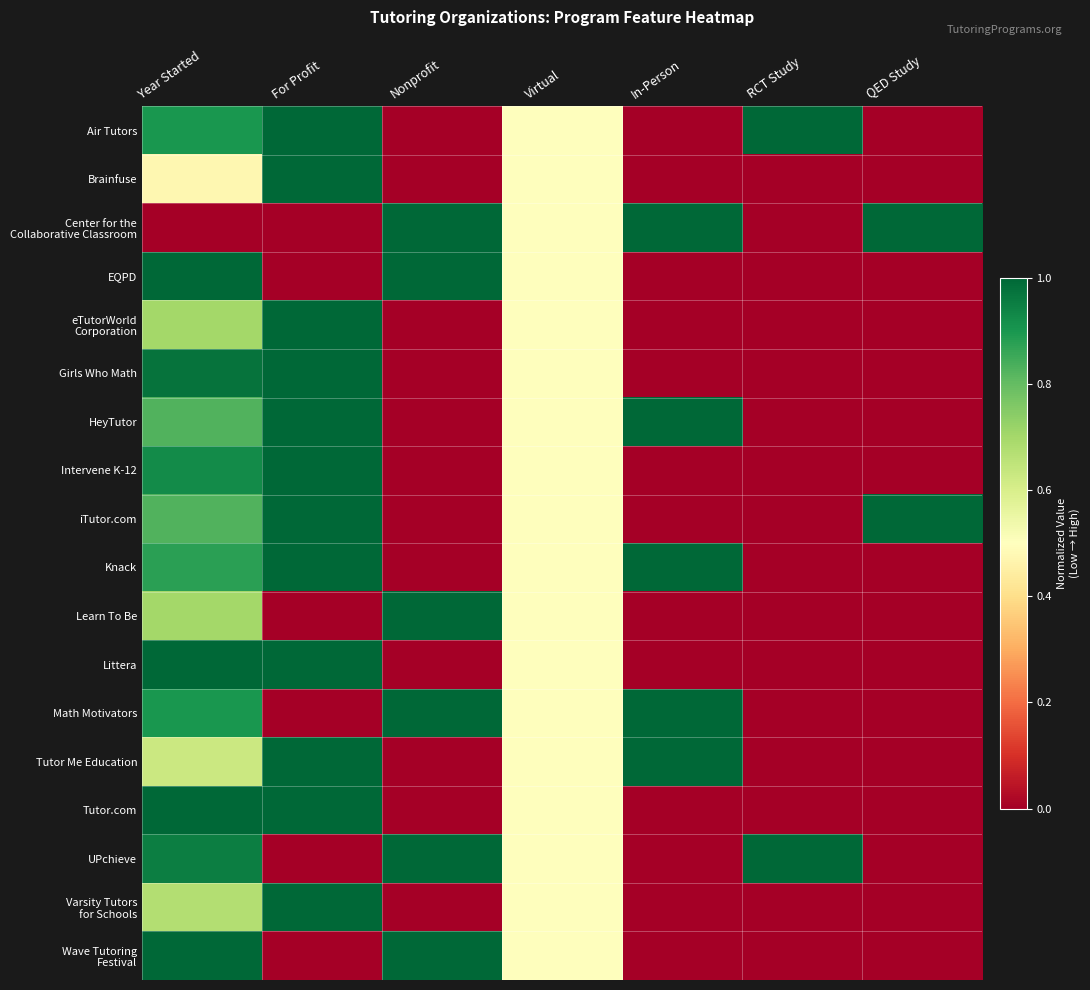

At how many categories does at least one series exceed 0?

7